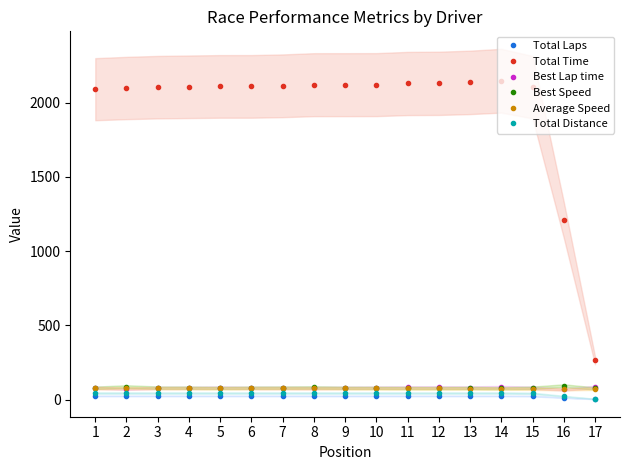

What are all the series names shown in the legend?

Total Laps, Total Time, Best Lap time, Best Speed, Average Speed, Total Distance